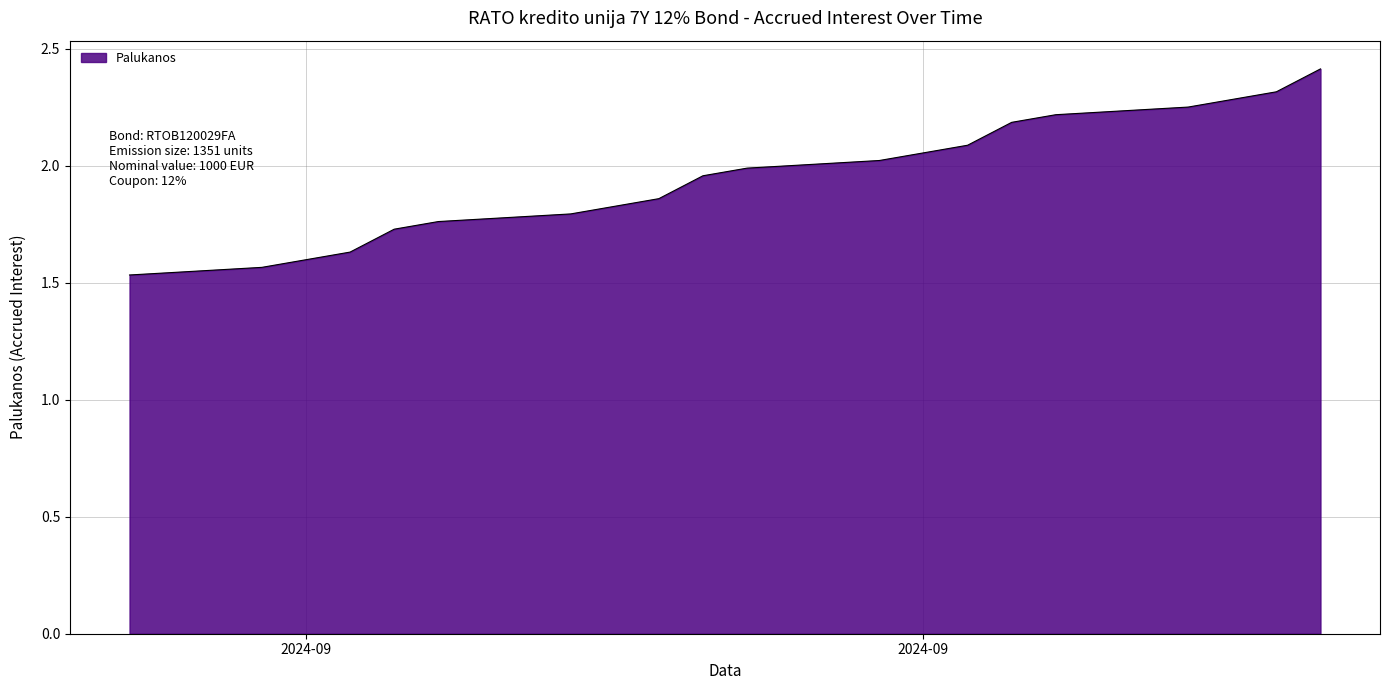

Does the chart display data point markers on the line(s)?

No